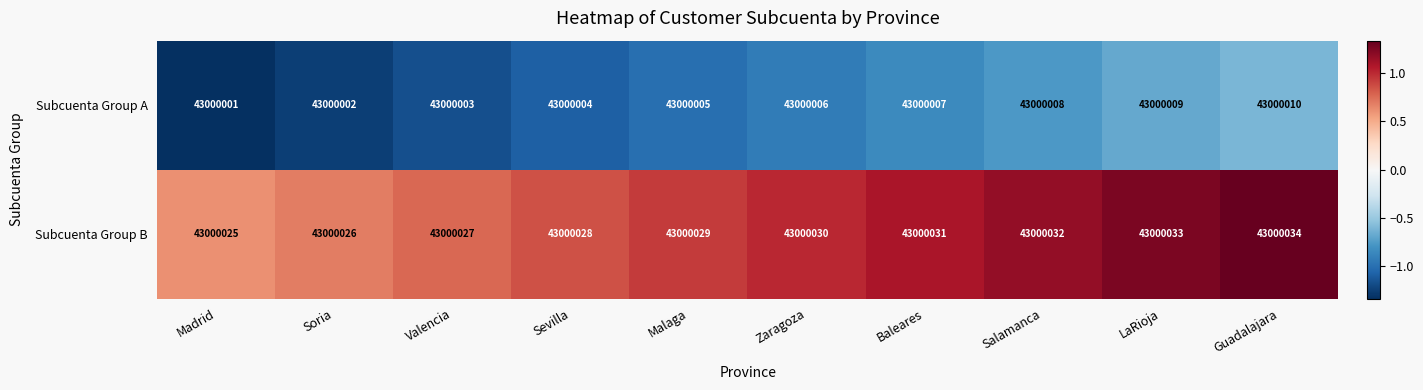

Which series has the largest range (max minus min)?

Subcuenta Group A